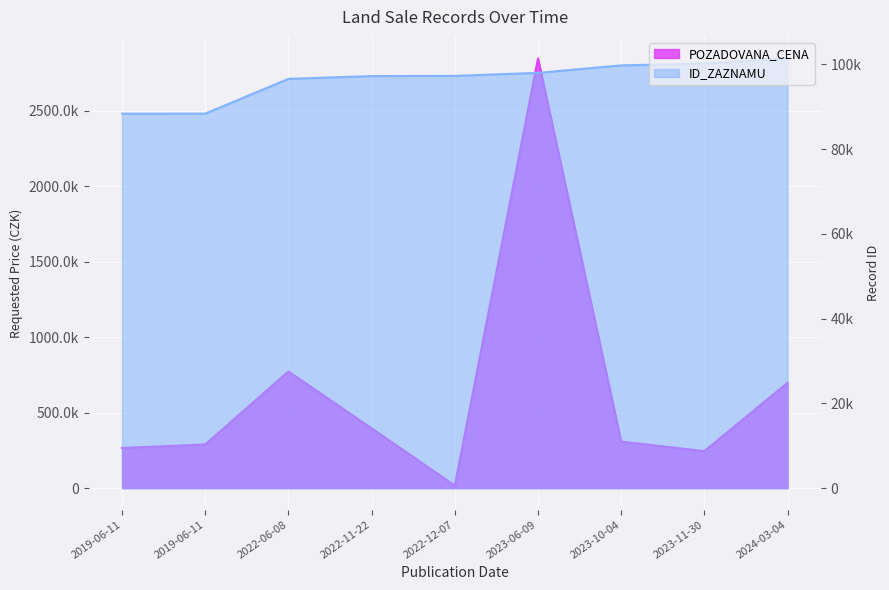

Which series has the widest spread of values?

POZADOVANA_CENA